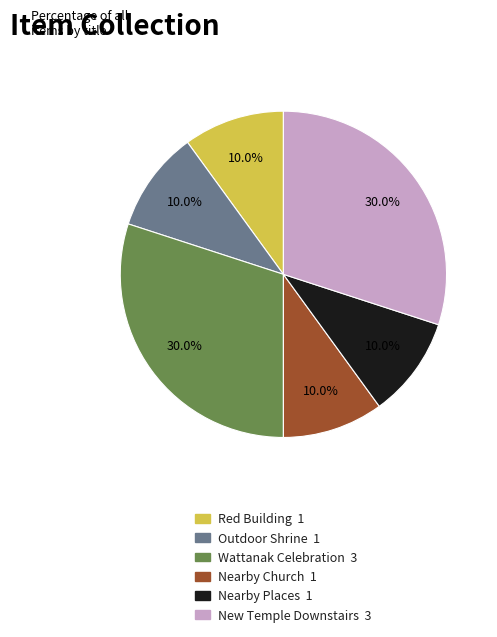

Is there any slice that represents more than half of the pie?

No